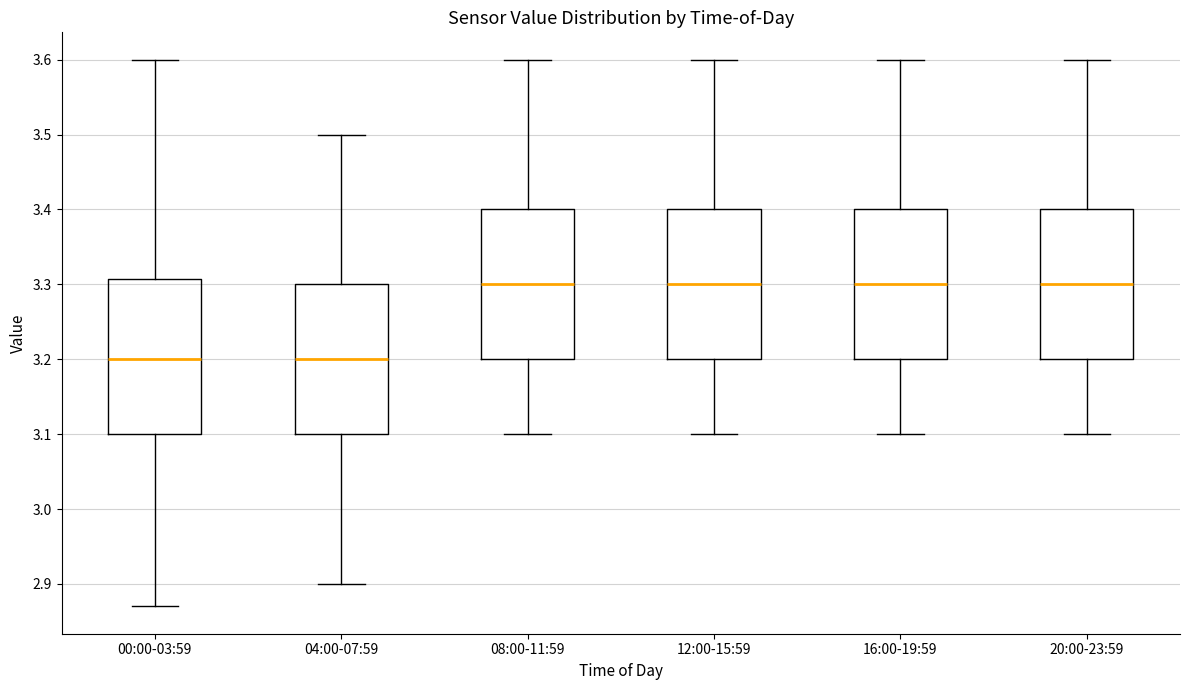

Where does the lower whisker of the box for 04:00-07:59 end on the y-axis? The values are not printed on the chart, so give them approximately, as read against the axis.

2.90